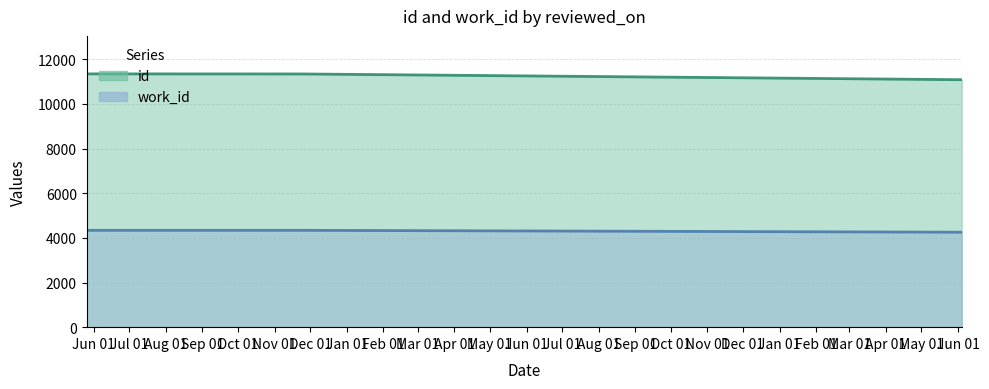

Reading left to right, transcribe all the data shown in this chart.

id: 11348	11345	11087
work_id: 4339	4339	4255